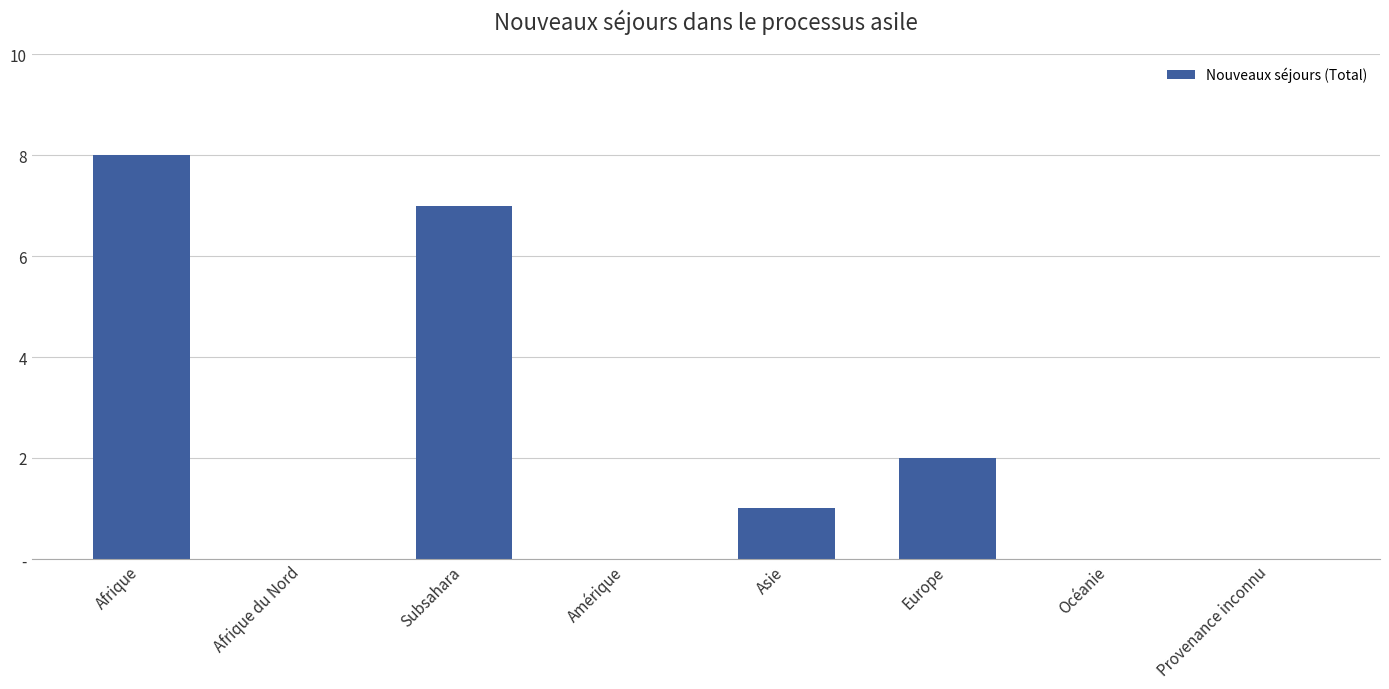

List the labels in order of value, largest first.

Afrique, Subsahara, Europe, Asie, Afrique du Nord, Amérique, Océanie, Provenance inconnu